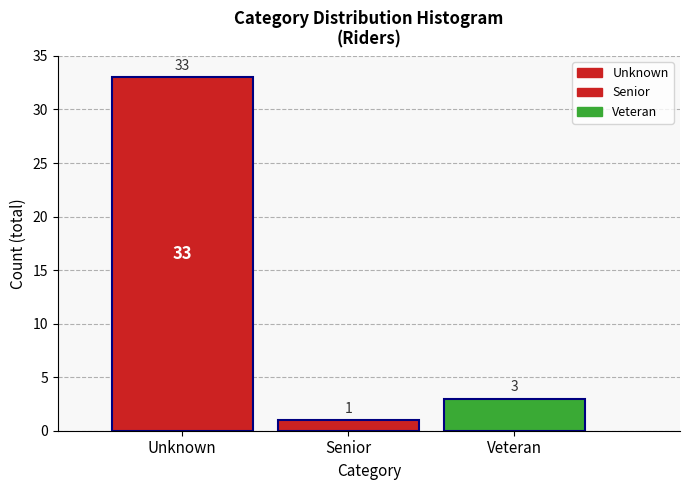

Reading left to right, transcribe all the data shown in this chart.

33	1	3